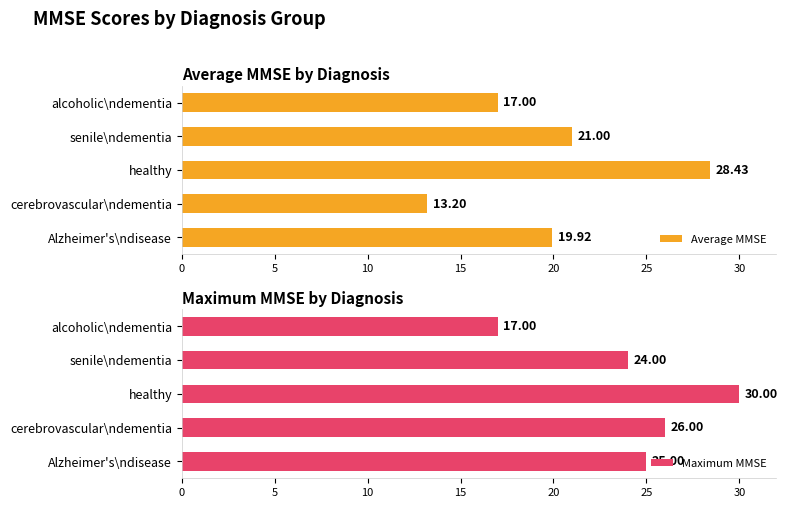

List the labels in order of Average MMSE value, largest first.

healthy, senile\ndementia, Alzheimer's\ndisease, alcoholic\ndementia, cerebrovascular\ndementia